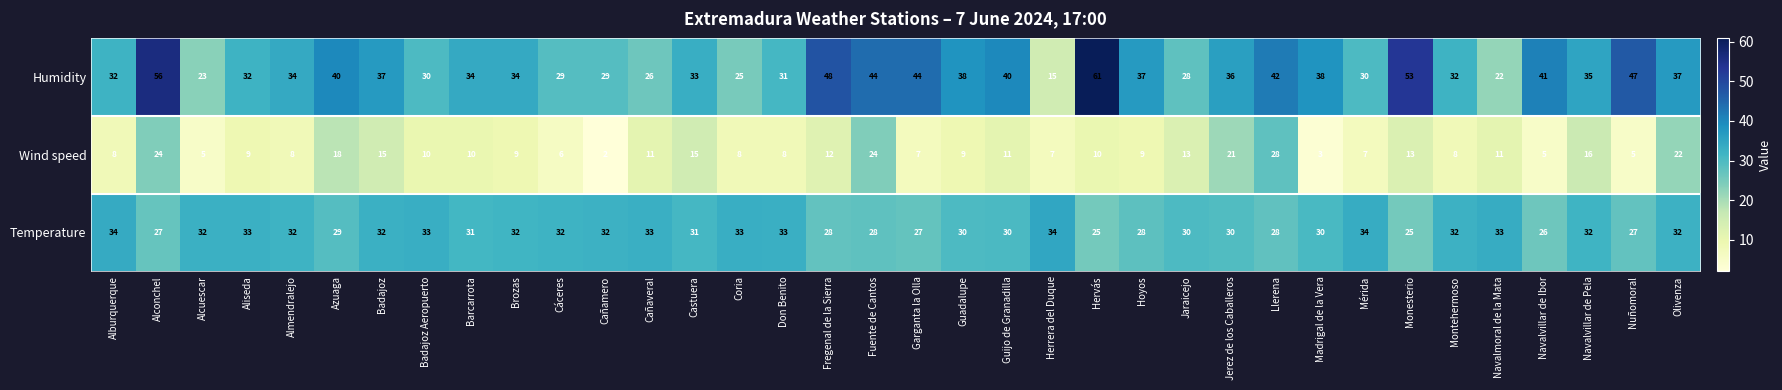

What is the sum of all Wind speed values?

407